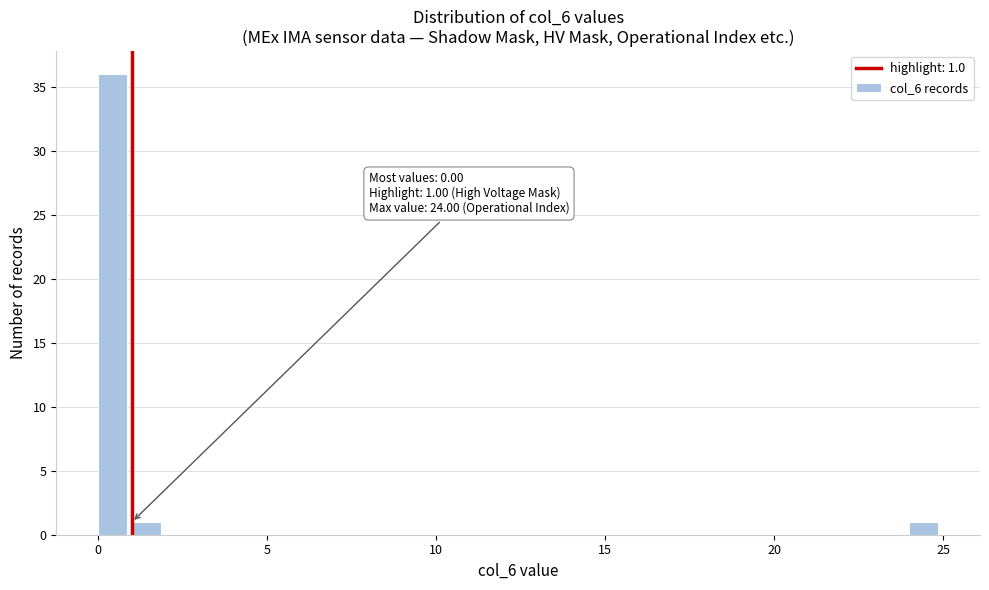

Around what value on the x-axis is the tallest bar? Give the approximate position of its centre, as read against the axis.

0.5